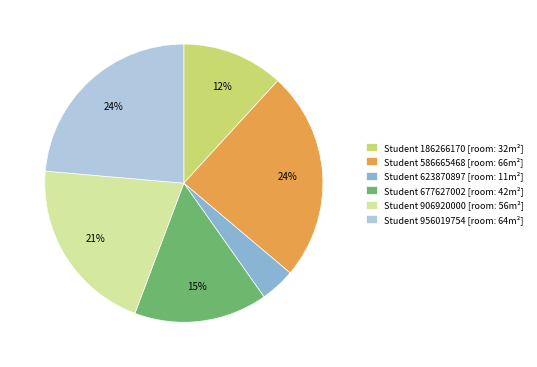

Count the number of slices in the pie.

6